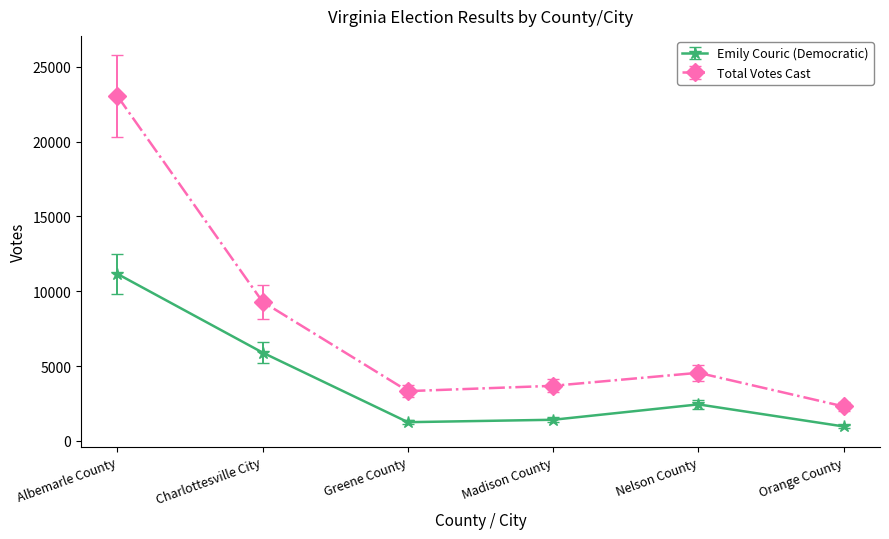

Between Greene County and Orange County, which series saw the biggest shift?

Total Votes Cast